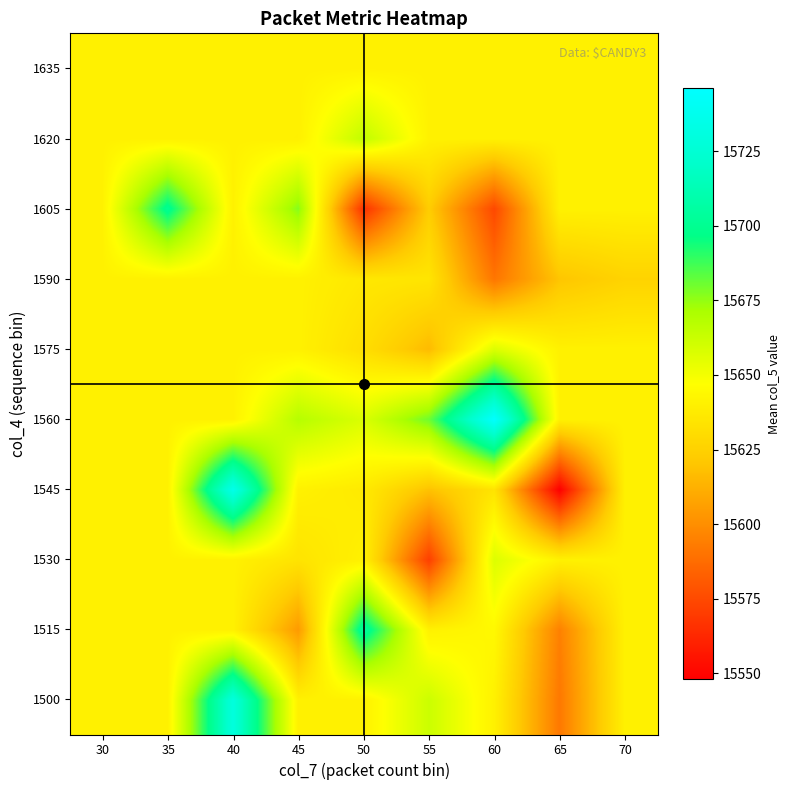

Reading left to right, list all the values displayed in this chart.

1500: 30=15640.5	35=15640.5	40=15730.0	45=15640.5	50=15640.5	55=15662.0	60=15640.5	65=15592.0	70=15640.5
1515: 30=15640.5	35=15640.5	40=15640.5	45=15604.5	50=15704.0	55=15640.5	60=15644.0	65=15595.0	70=15640.5
1530: 30=15640.5	35=15640.5	40=15640.5	45=15634.0	50=15640.5	55=15571.0	60=15657.0	65=15640.5	70=15640.5
1545: 30=15640.5	35=15640.5	40=15736.0	45=15640.5	50=15637.0	55=15619.0	60=15634.0	65=15548.0	70=15640.5
1560: 30=15640.5	35=15640.5	40=15640.5	45=15668.0	50=15657.5	55=15680.5	60=15746.0	65=15640.5	70=15640.5
1575: 30=15640.5	35=15640.5	40=15640.5	45=15640.5	50=15631.2	55=15616.3	60=15657.0	65=15640.5	70=15640.5
1590: 30=15640.5	35=15640.5	40=15640.5	45=15640.5	50=15636.0	55=15634.6	60=15591.0	65=15620.0	70=15626.0
1605: 30=15640.5	35=15700.0	40=15640.5	45=15677.0	50=15566.0	55=15623.0	60=15574.5	65=15640.5	70=15640.5
1620: 30=15640.5	35=15640.5	40=15640.5	45=15640.0	50=15665.0	55=15640.5	60=15640.5	65=15640.5	70=15640.5
1635: 30=15640.5	35=15640.5	40=15640.5	45=15640.5	50=15640.5	55=15640.5	60=15640.5	65=15640.5	70=15640.5